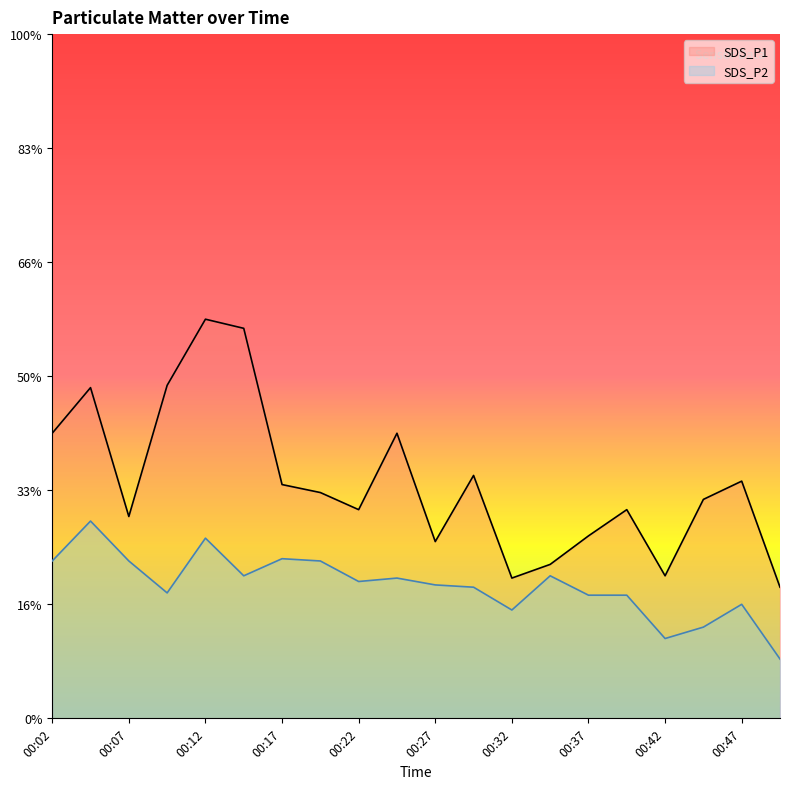

List the series in order of their overall mean, highest first.

SDS_P1, SDS_P2